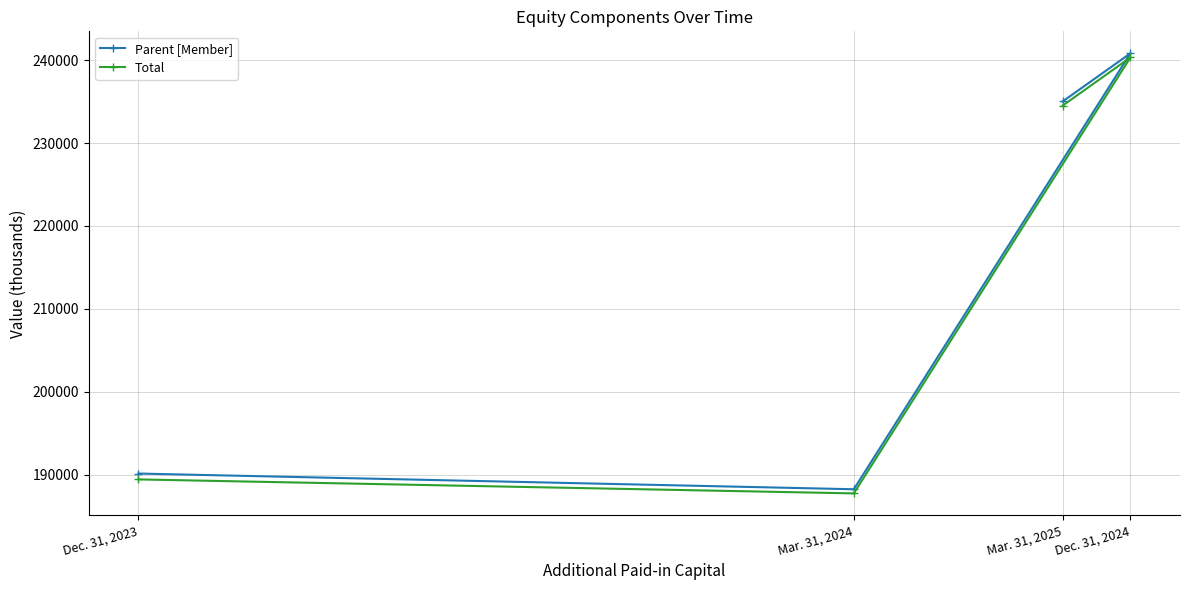

True or false: Parent [Member] has a value of 240833 at Dec. 31, 2024.

True